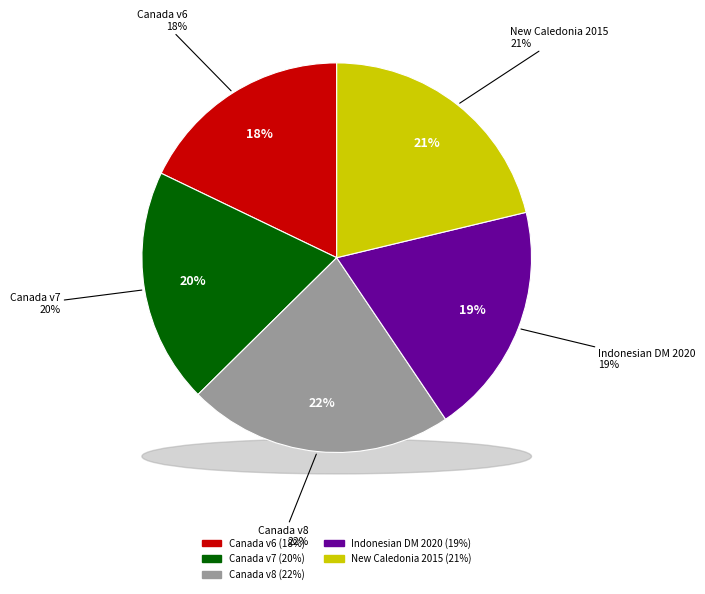

How many segments does this pie chart have?

5